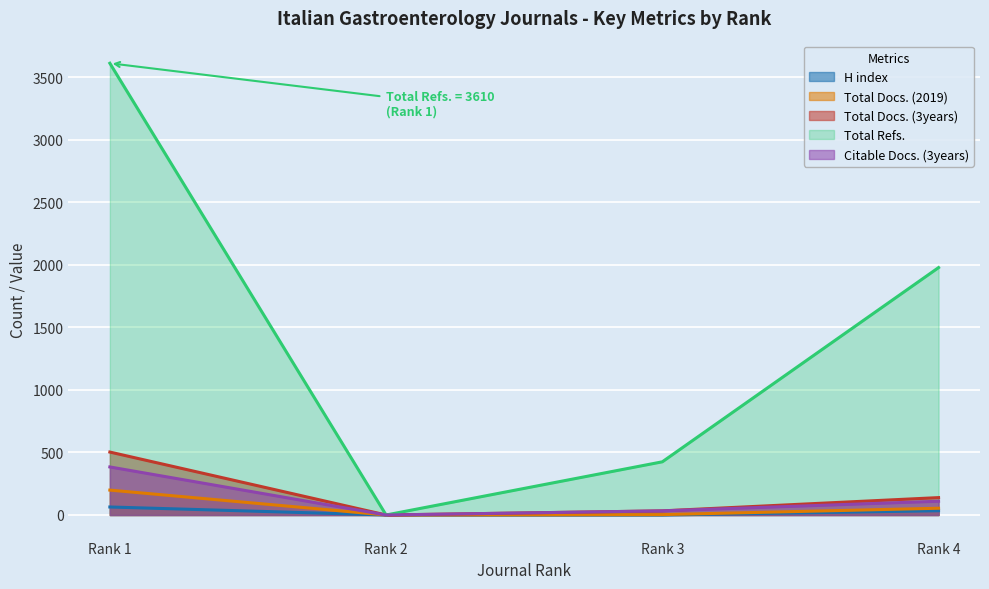

How many values in the Total Docs. (3years) series are below 139?

2